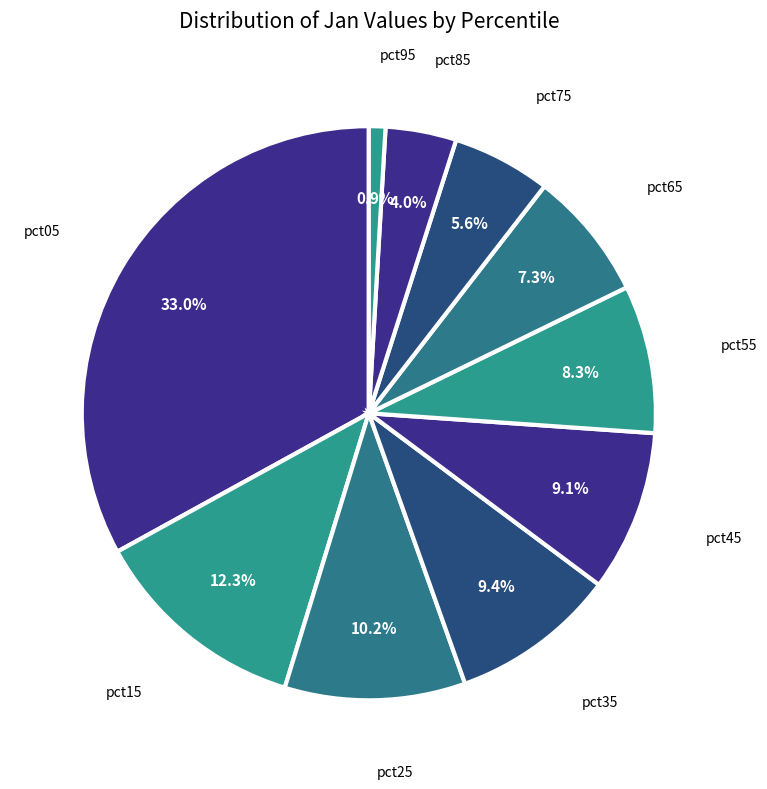

Count the number of slices in the pie.

10